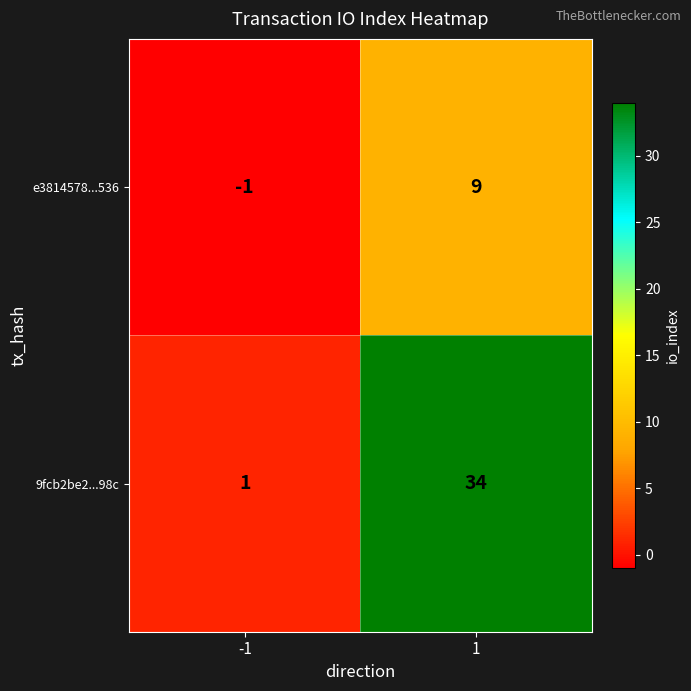

What is the difference between the e3814578...536 values at 1 and -1?

10